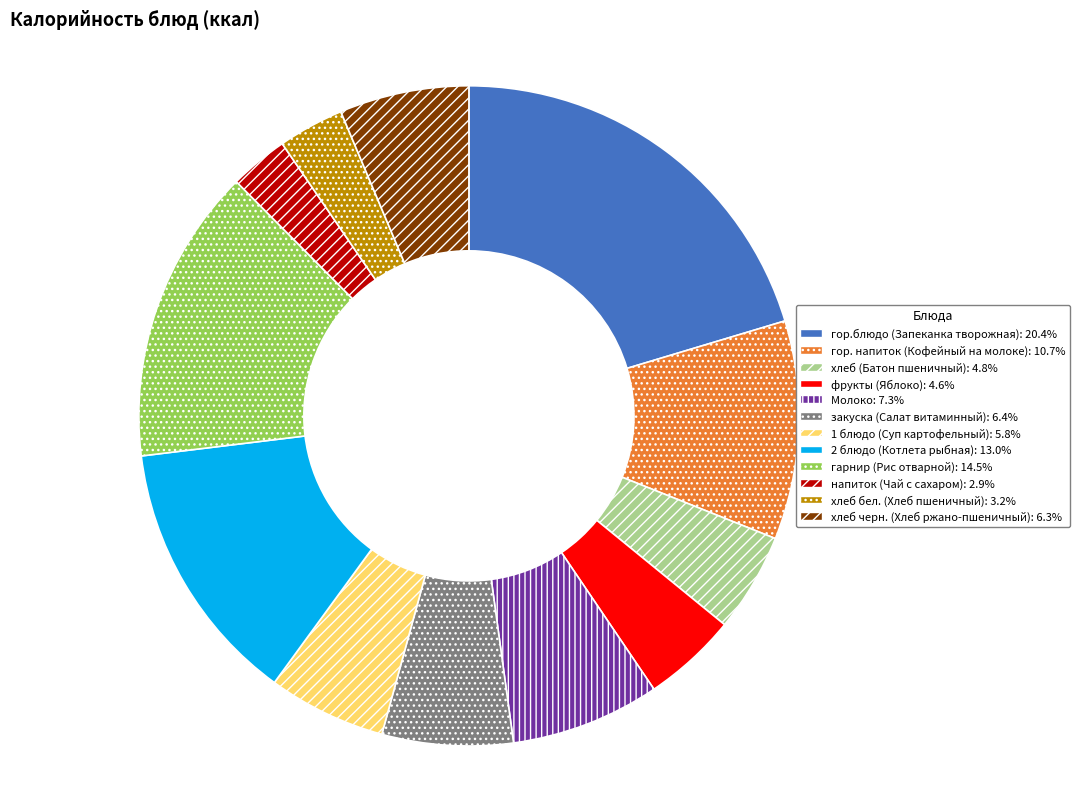

How many segments does this pie chart have?

12